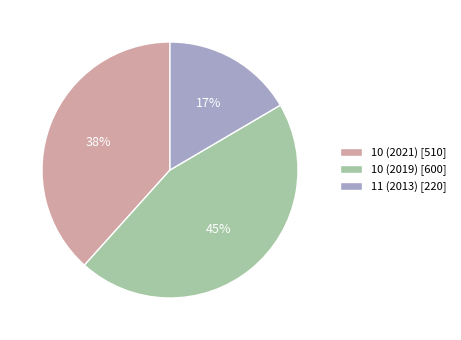

How many segments does this pie chart have?

3